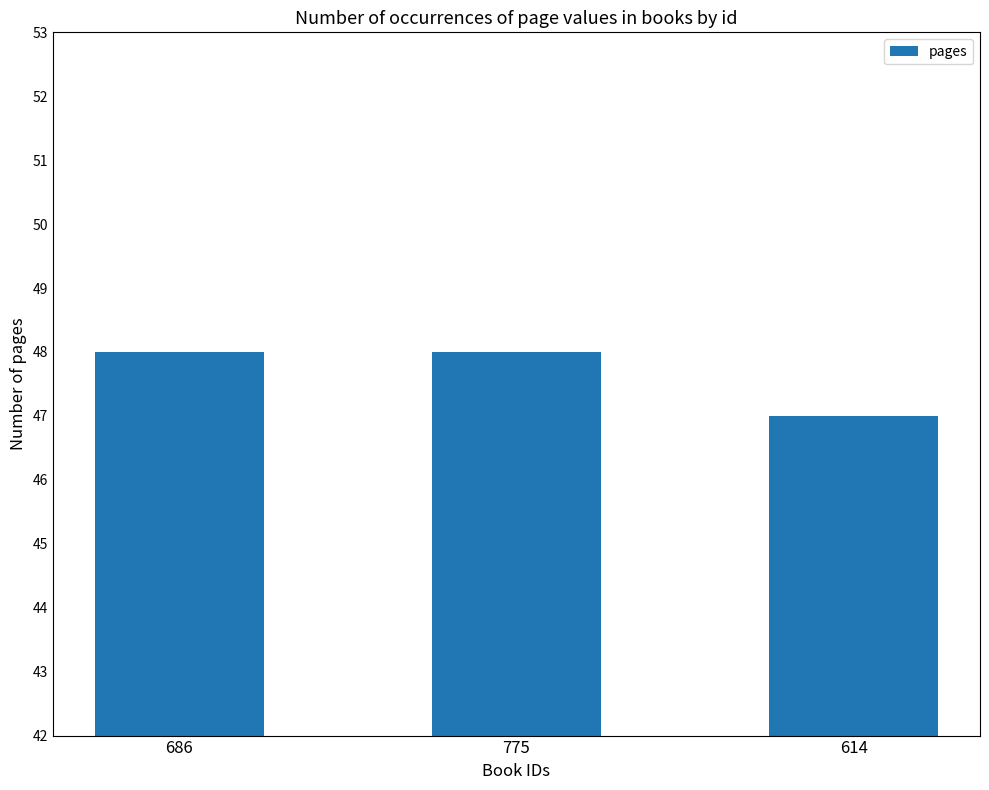

How many distinct data groups are displayed?

1